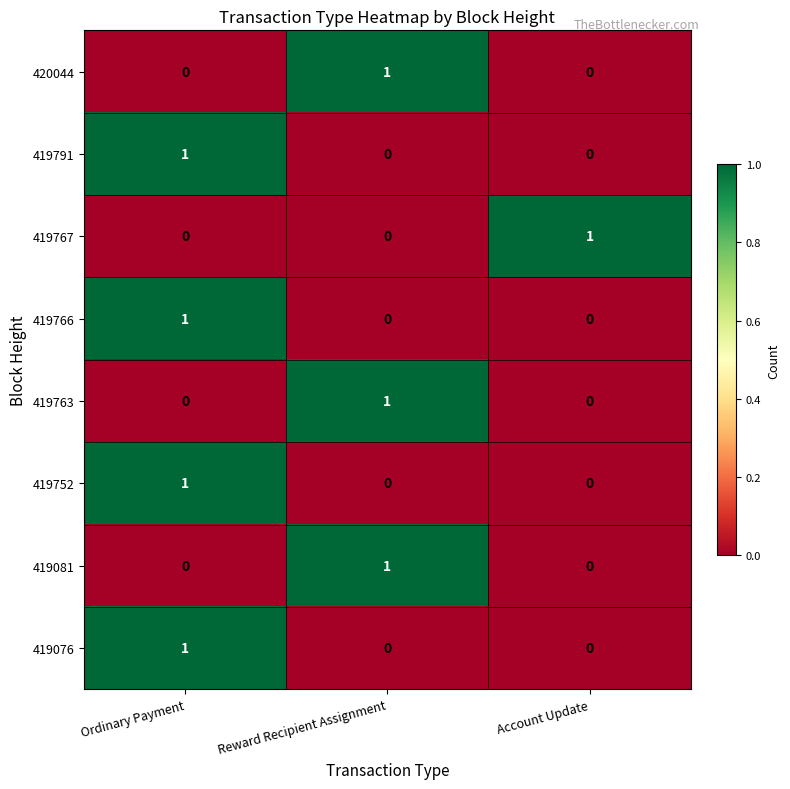

Count the 419791 values in the range 0 to 1.

3